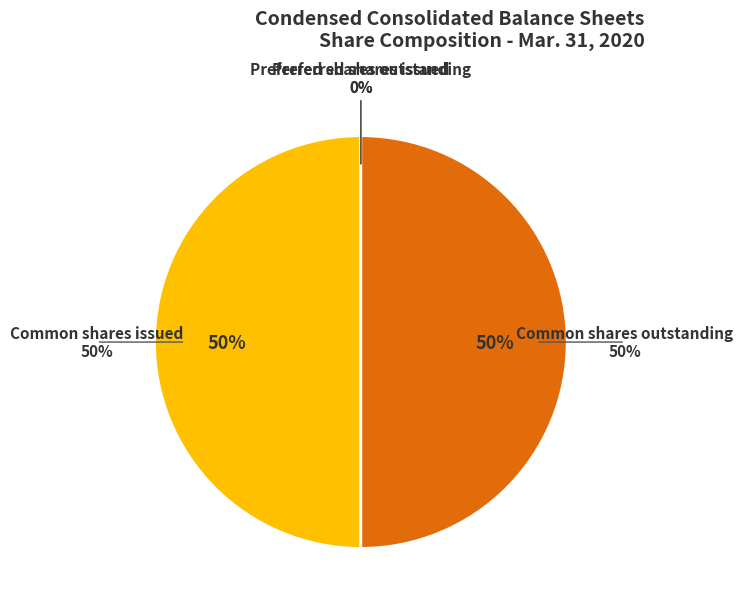

What is the change in value from Preferred stock, shares issued to Common stock, shares outstanding?

+45703684